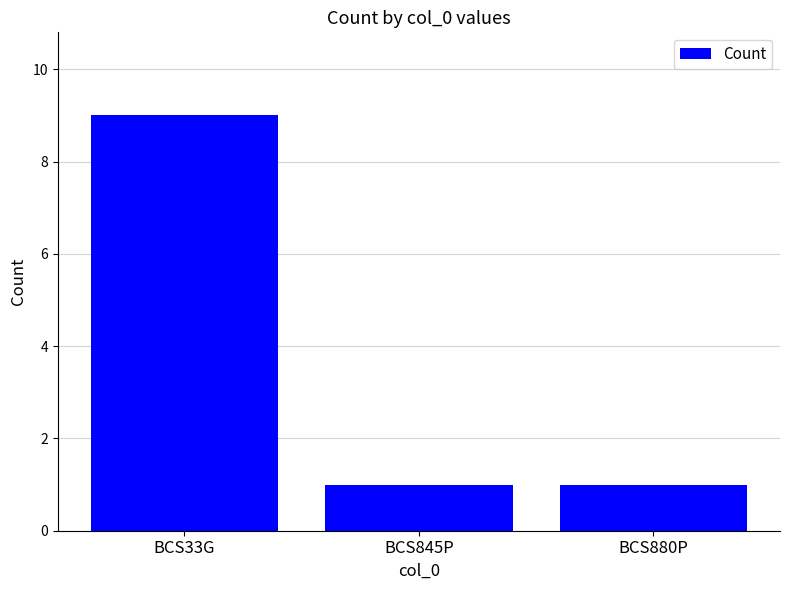

How many bars are there in total?

3